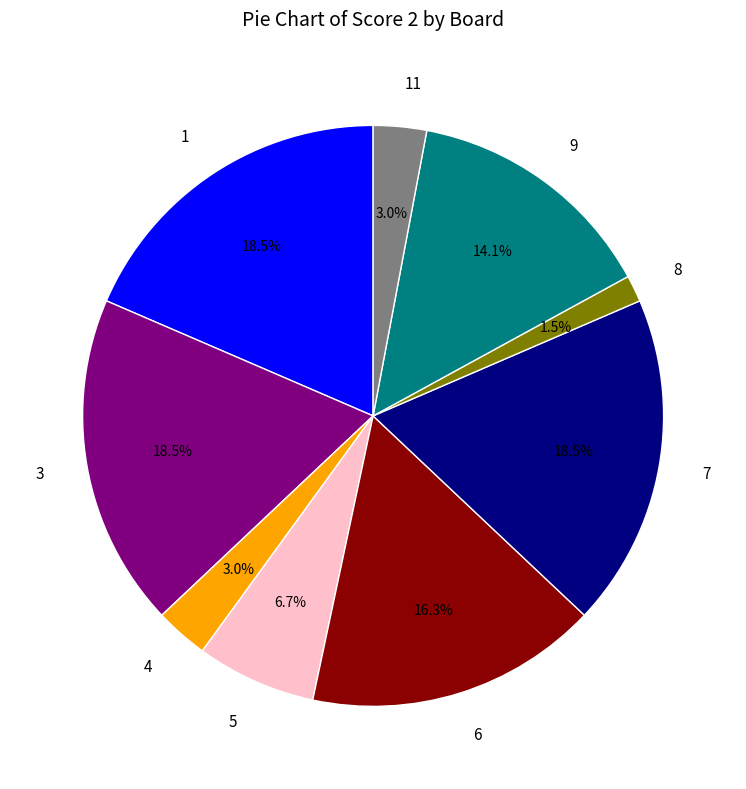

Combined, what portion of the pie is 8 and 3?

20.0%